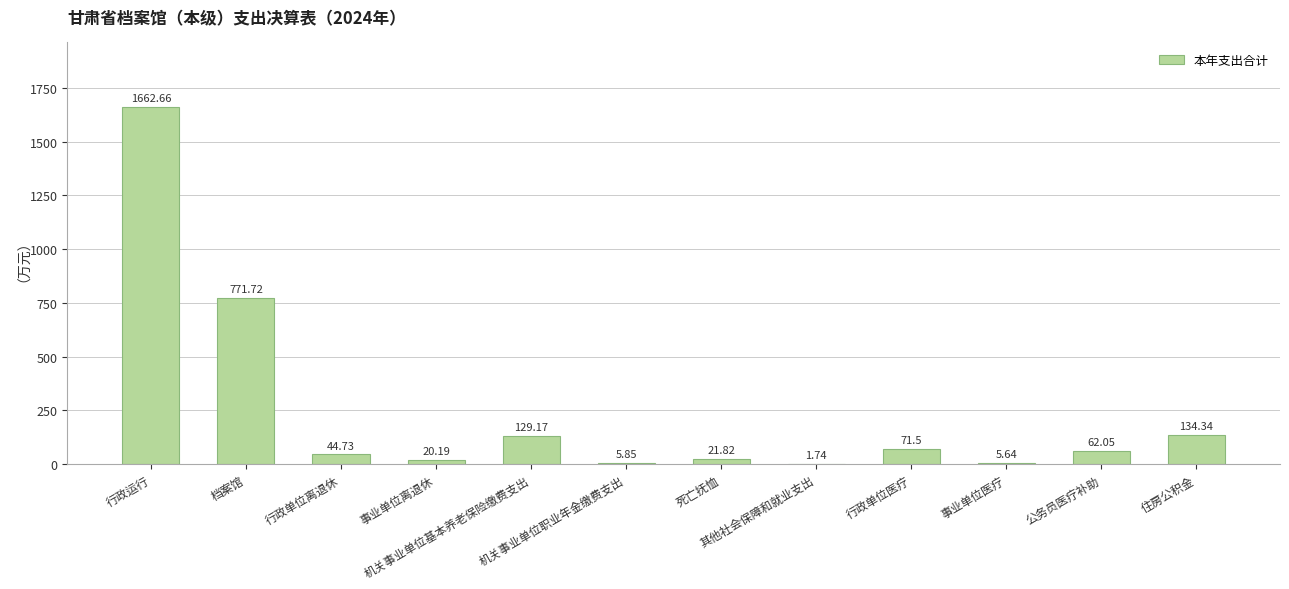

What is the sum of all values?

2931.4